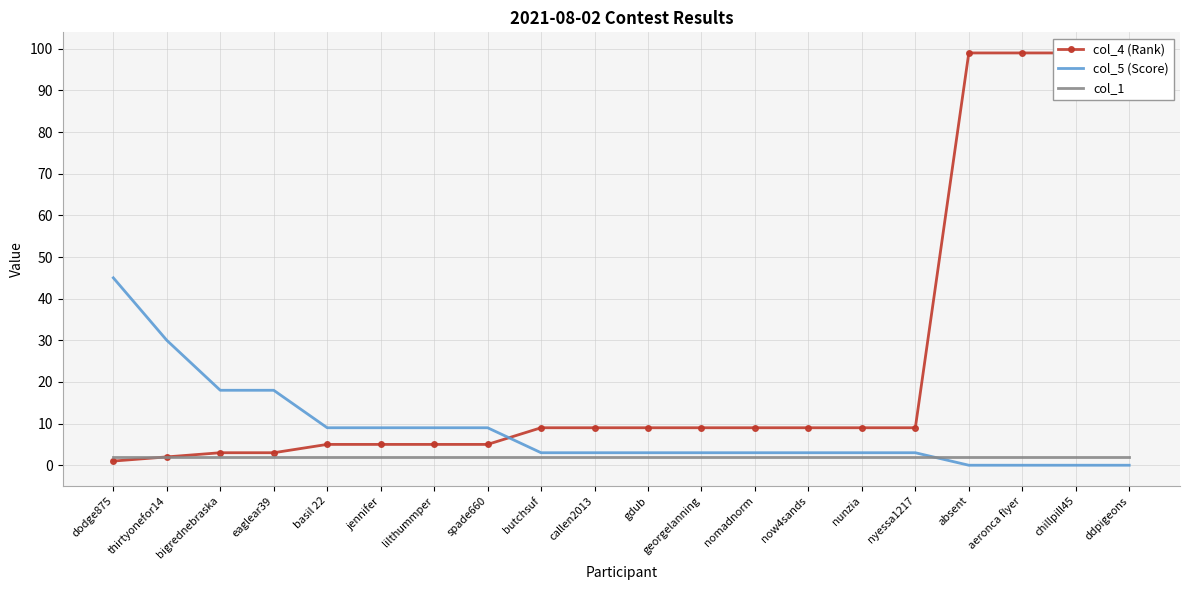

The value of col_1 at ddpigeons is 3. True or false?

False